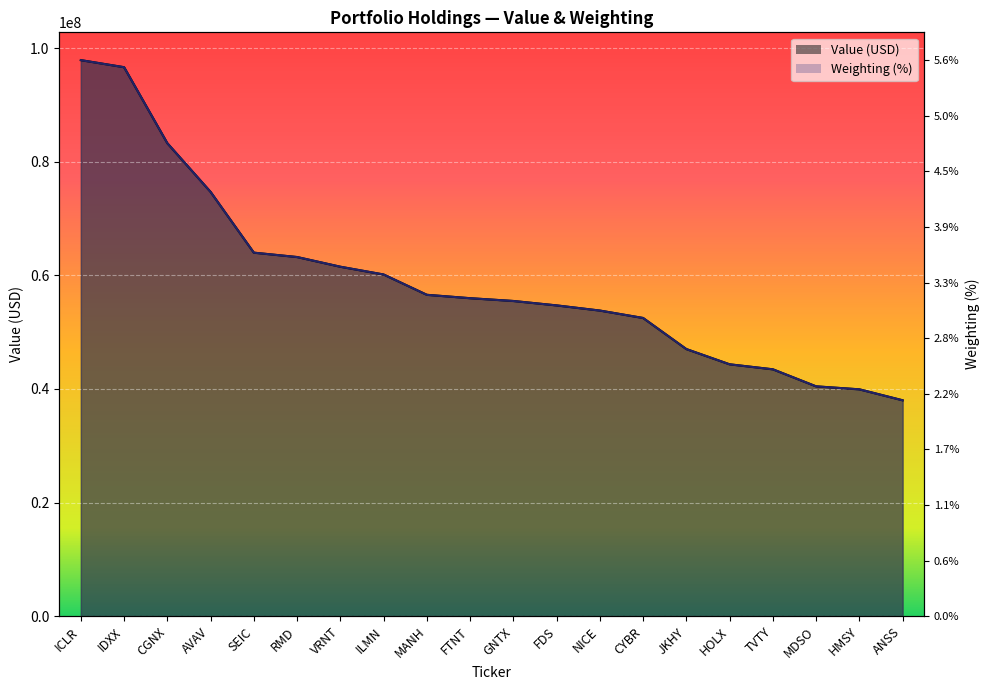

What is the total value across all series at CYBR?

104997052.2